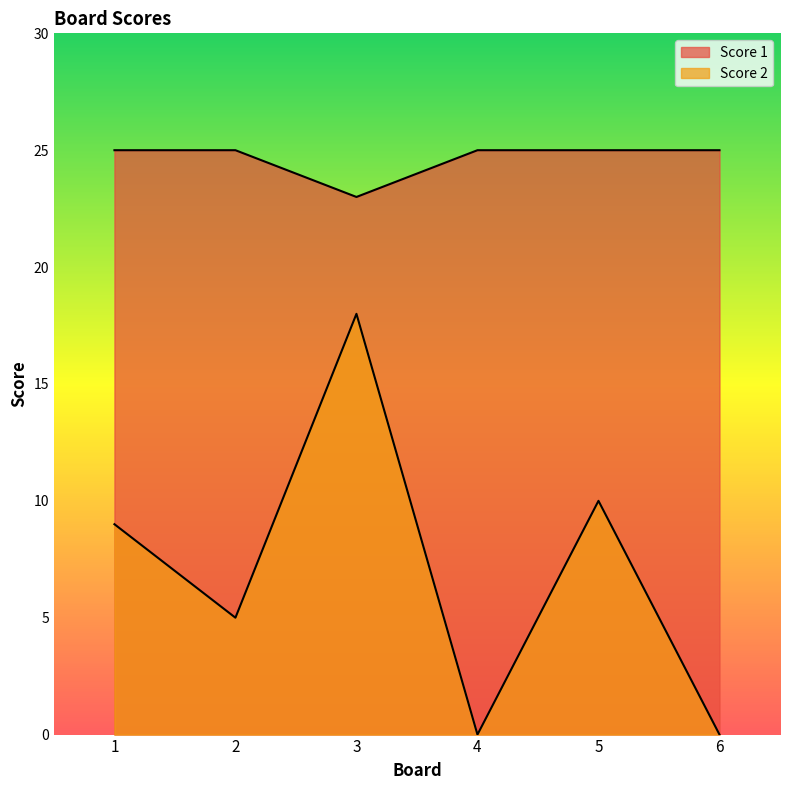

How many Score 1 values are between 25 and 26?

5